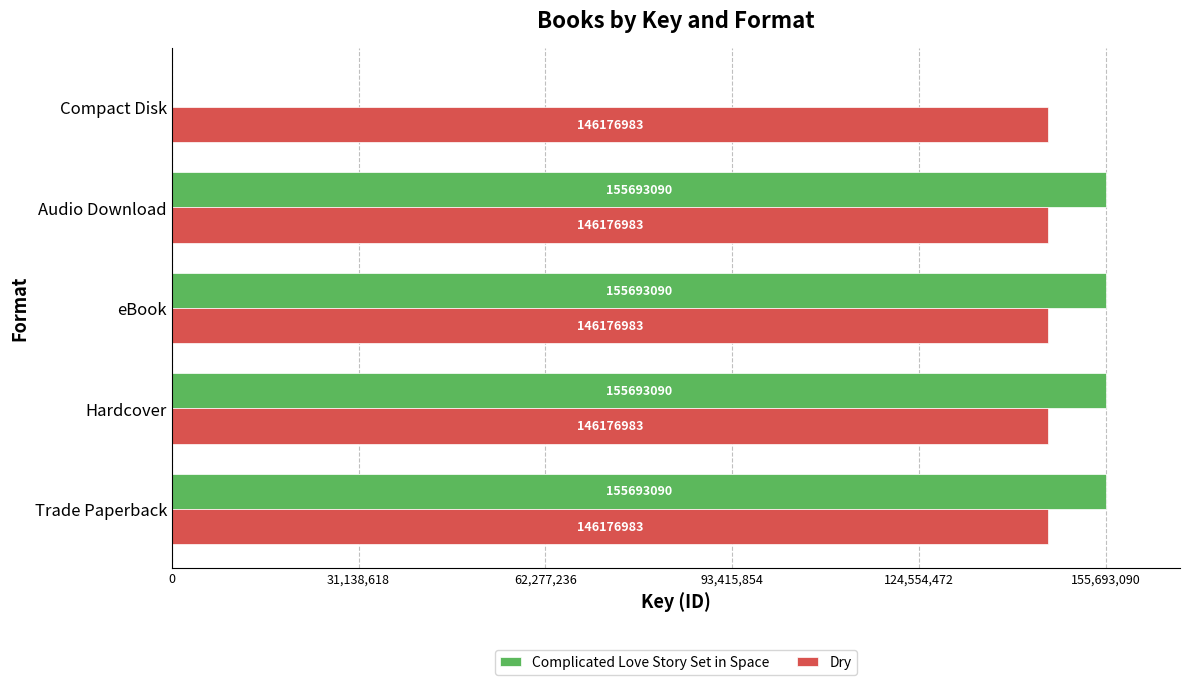

What is the sum of the Complicated Love Story Set in Space values at Audio Download and Compact Disk?

155693090